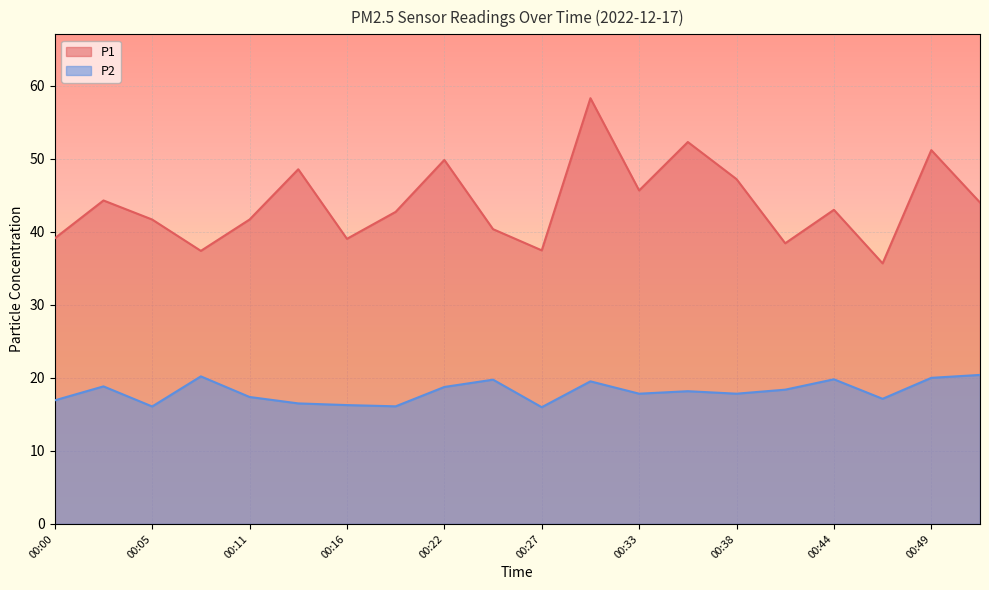

Is it true that P2 equals 4.1 at 00:22?

False